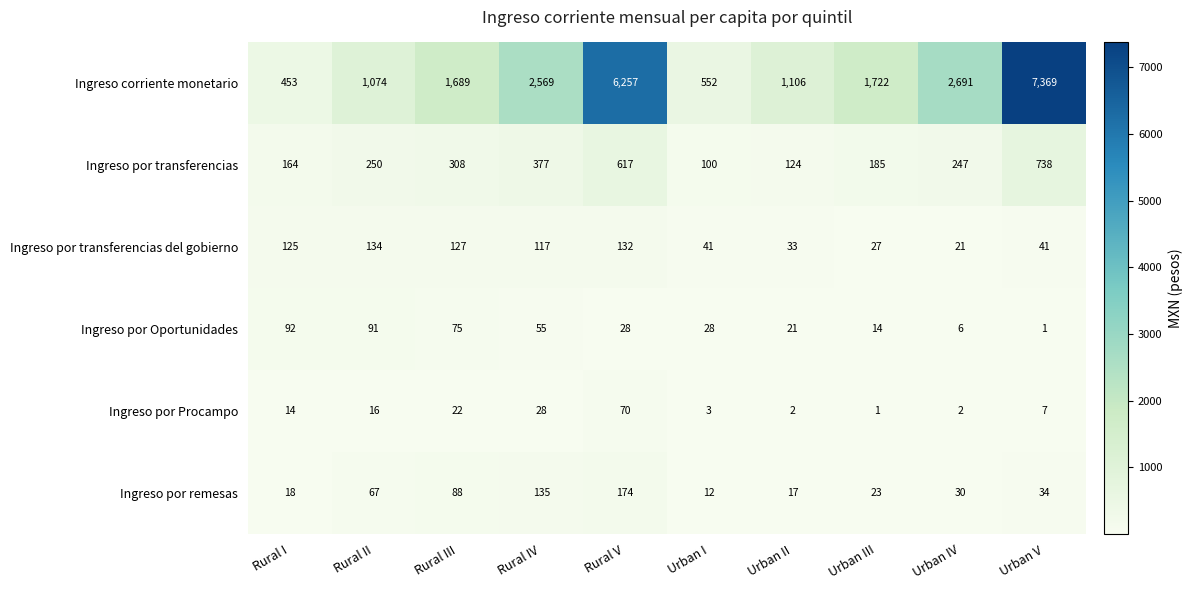

What is the average value of the Ingreso por remesas series?

60